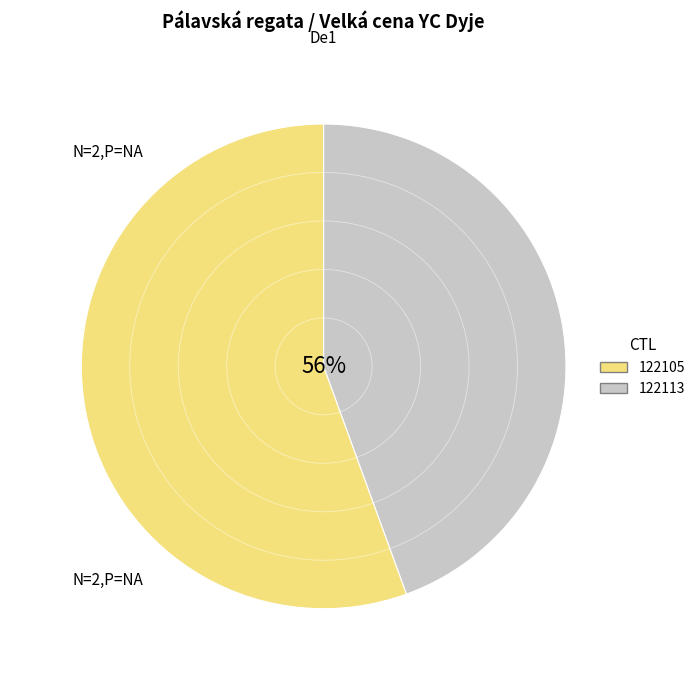

The 122113 slice represents 44% of the pie. True or false?

True